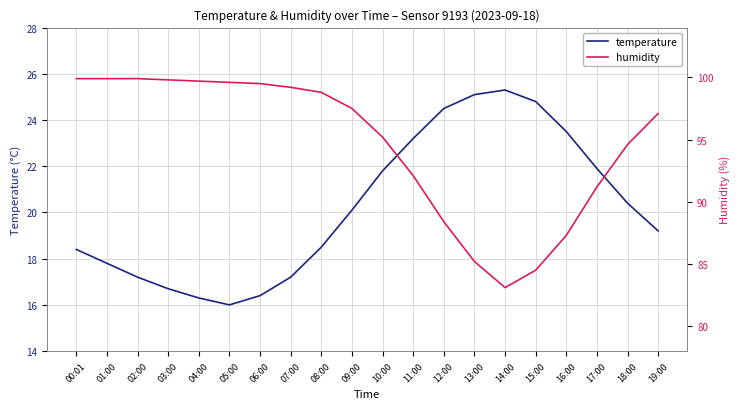

What is the sum of all humidity values?

1892.5